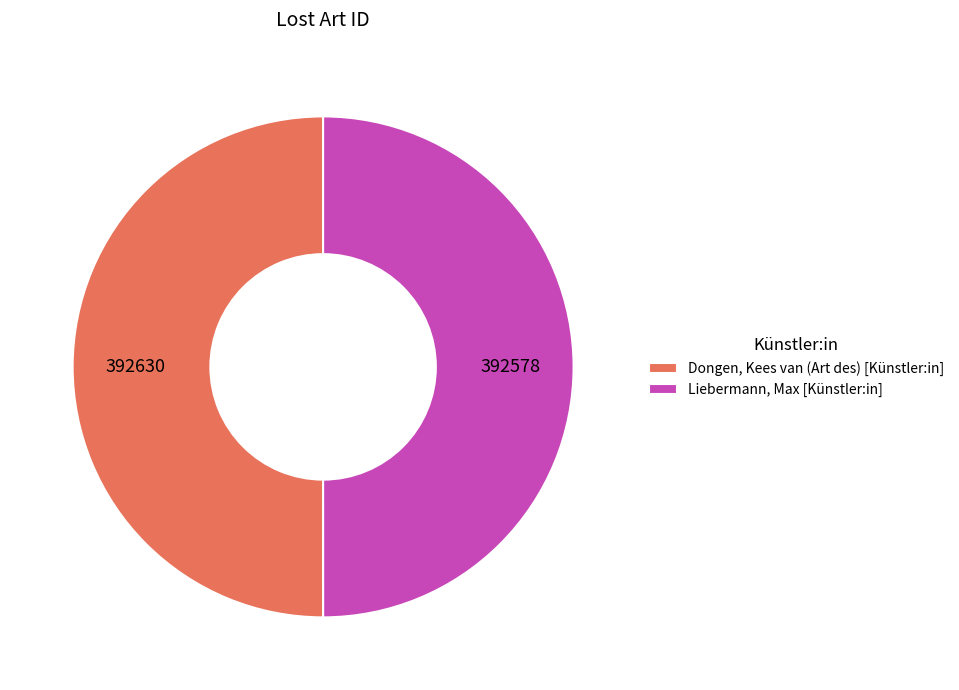

True or false: Dongen, Kees van (Art des) [Künstler:in] accounts for 65% of the total.

False